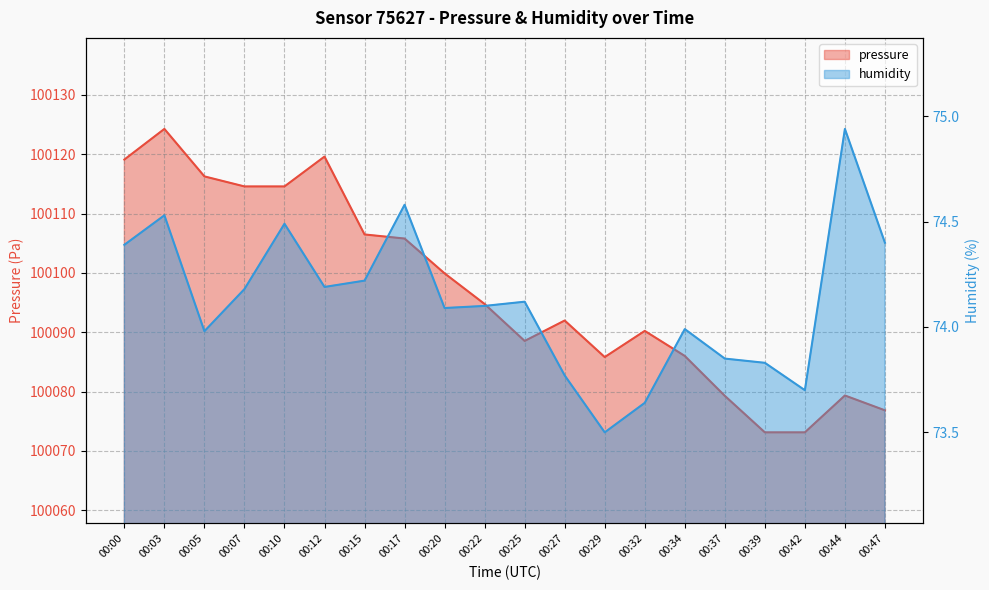

What is the sum of all pressure values?

2001939.5